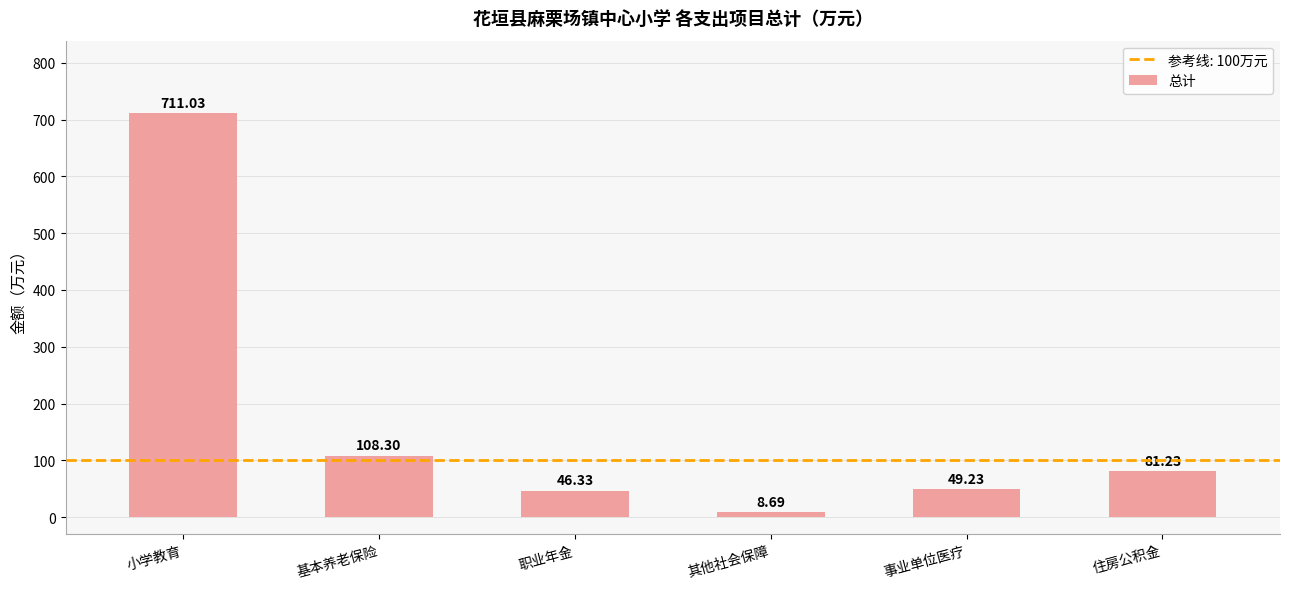

What is the difference between the maximum and second lowest values?

664.7